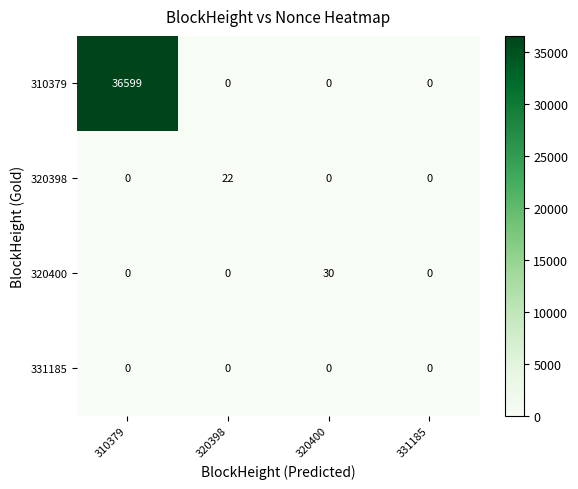

List the series in order of their peak value, highest first.

310379, 320400, 320398, 331185